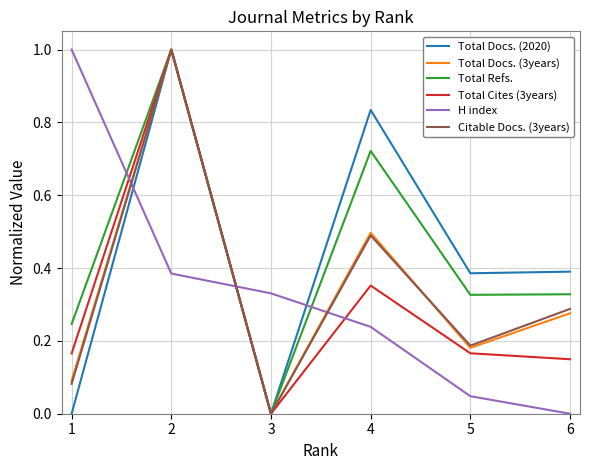

True or false: Total Docs. (2020) has more than 0 points higher than both neighbors.

True